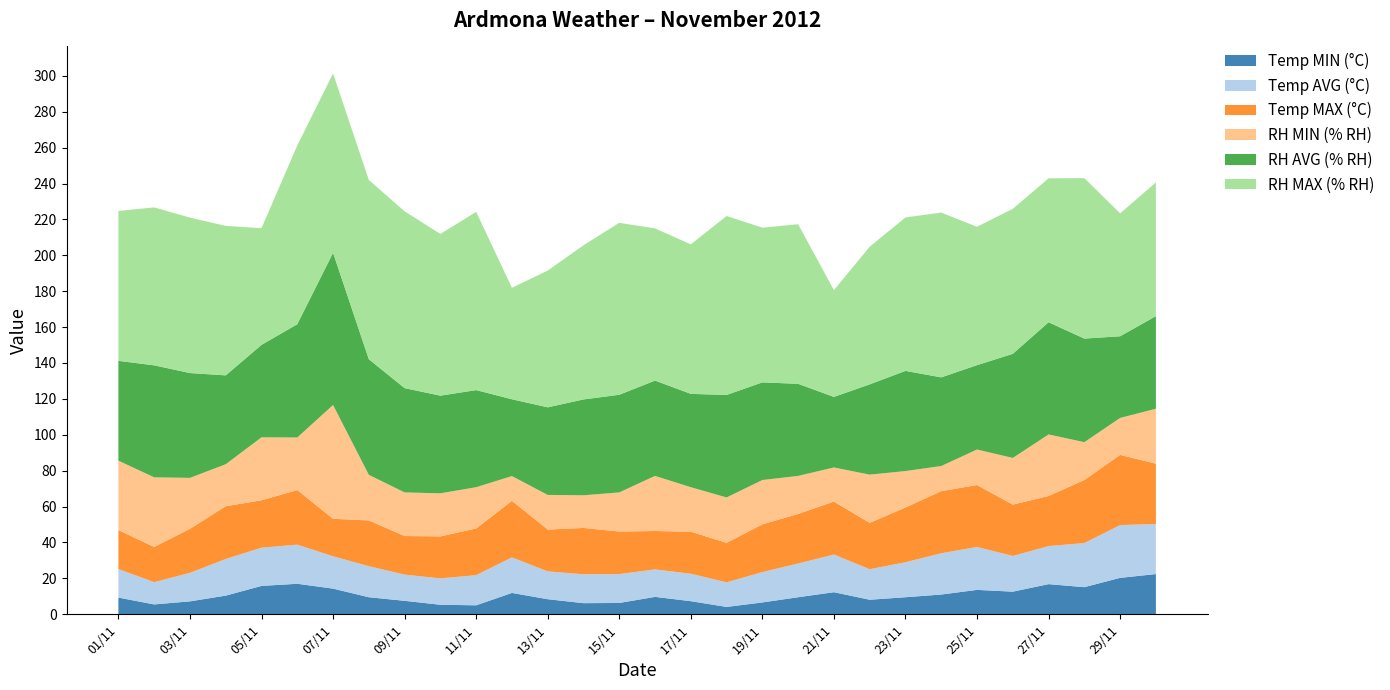

Reading right to left, transcribe all the data shown in this chart.

Ardmona Temperature (MIN °C): 30/11=22.4	29/11=20.3	28/11=15.1	27/11=16.8	26/11=12.6	25/11=13.6	24/11=11.0	23/11=9.5	22/11=8.1	21/11=12.3	20/11=9.5	19/11=6.6	18/11=4.1	17/11=7.3	16/11=9.7	15/11=6.3	14/11=6.2	13/11=8.4	12/11=11.9	11/11=5.0	10/11=5.3	09/11=7.5	08/11=9.5	07/11=14.3	06/11=17.0	05/11=15.8	04/11=10.4	03/11=7.2	02/11=5.5	01/11=9.3
Ardmona Temperature (AVG °C): 30/11=27.9	29/11=29.4	28/11=24.6	27/11=21.2	26/11=19.9	25/11=23.9	24/11=23.0	23/11=19.5	22/11=17.0	21/11=21.0	20/11=18.8	19/11=16.9	18/11=13.7	17/11=15.3	16/11=15.3	15/11=16.1	14/11=16.1	13/11=15.5	12/11=19.8	11/11=16.8	10/11=14.7	09/11=14.6	08/11=17.3	07/11=18.0	06/11=21.8	05/11=21.3	04/11=20.4	03/11=15.9	02/11=12.4	01/11=15.9
Ardmona Temperature (MAX °C): 30/11=33.6	29/11=39.1	28/11=35.1	27/11=27.9	26/11=28.6	25/11=34.5	24/11=34.6	23/11=30.5	22/11=25.8	21/11=29.5	20/11=27.6	19/11=26.6	18/11=22.0	17/11=23.4	16/11=21.4	15/11=23.7	14/11=25.8	13/11=23.3	12/11=31.5	11/11=26.0	10/11=23.4	09/11=21.5	08/11=25.5	07/11=20.9	06/11=30.4	05/11=26.4	04/11=29.4	03/11=24.5	02/11=19.6	01/11=21.7
Ardmona Relative Humidity (MIN % RH): 30/11=30.6	29/11=20.6	28/11=21.1	27/11=34.3	26/11=26.0	25/11=19.8	24/11=14.0	23/11=20.3	22/11=26.9	21/11=19.0	20/11=21.2	19/11=24.7	18/11=25.3	17/11=24.8	16/11=30.7	15/11=21.8	14/11=18.2	13/11=19.3	12/11=13.8	11/11=23.0	10/11=24.0	09/11=24.3	08/11=25.4	07/11=63.4	06/11=29.3	05/11=35.1	04/11=23.4	03/11=28.4	02/11=38.8	01/11=38.7
Ardmona Relative Humidity (AVG % RH): 30/11=51.6	29/11=45.5	28/11=57.7	27/11=62.5	26/11=58.0	25/11=47.0	24/11=49.4	23/11=55.8	22/11=50.3	21/11=39.3	20/11=51.3	19/11=54.4	18/11=57.1	17/11=52.0	16/11=53.1	15/11=54.4	14/11=53.4	13/11=48.8	12/11=42.8	11/11=54.1	10/11=54.4	09/11=58.1	08/11=64.4	07/11=84.8	06/11=63.1	05/11=51.5	04/11=49.5	03/11=58.4	02/11=62.4	01/11=55.6
Ardmona Relative Humidity (MAX % RH): 30/11=74.5	29/11=68.5	28/11=89.4	27/11=80.2	26/11=80.8	25/11=77.1	24/11=91.8	23/11=85.5	22/11=76.7	21/11=59.5	20/11=88.9	19/11=86.2	18/11=99.7	17/11=83.3	16/11=84.8	15/11=95.8	14/11=85.9	13/11=76.2	12/11=62.1	11/11=99.3	10/11=90.1	09/11=98.5	08/11=99.9	07/11=99.9	06/11=99.6	05/11=65.0	04/11=83.3	03/11=86.6	02/11=88.0	01/11=83.5